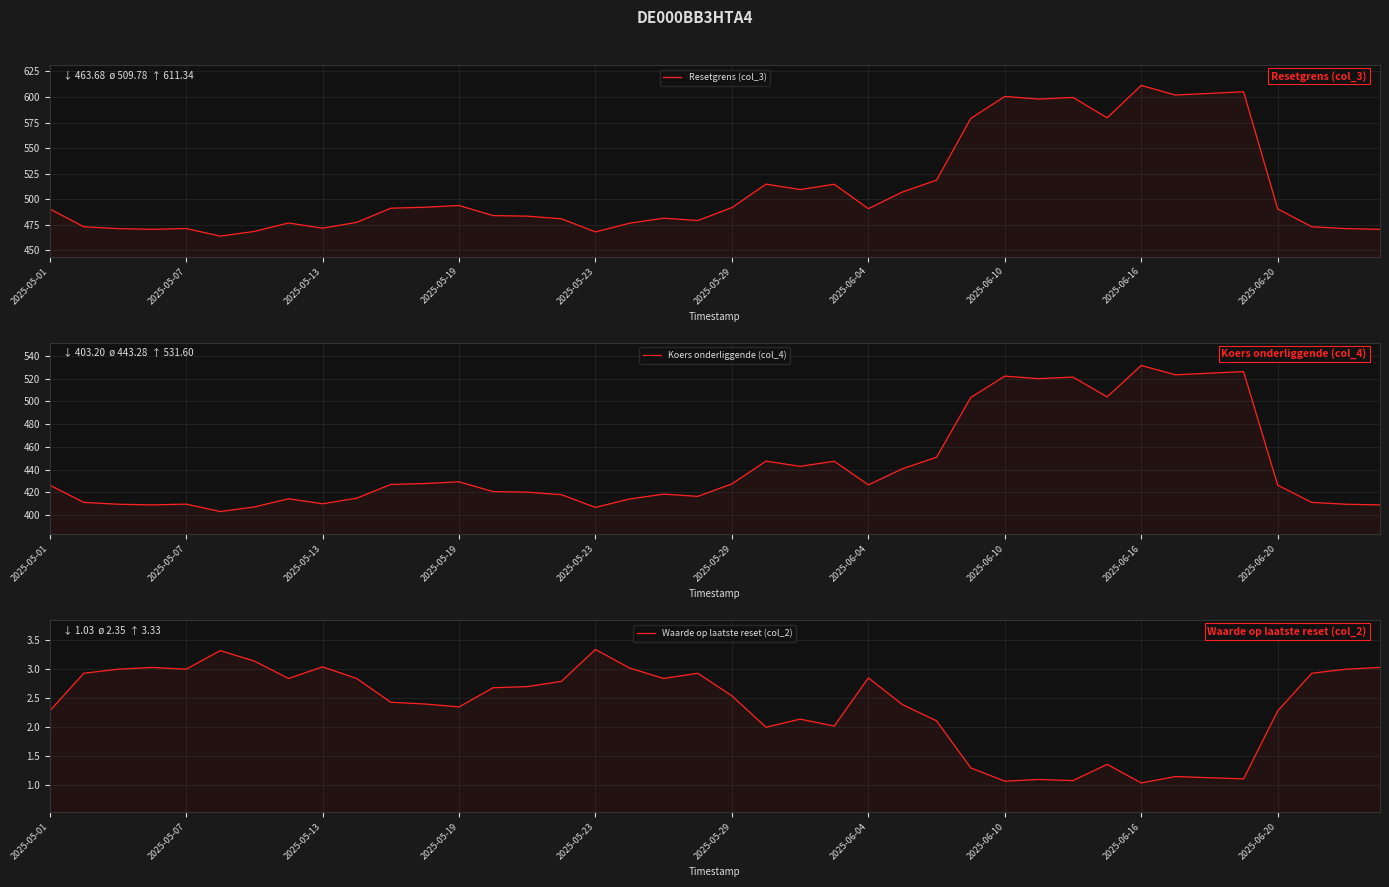

The Koers onderliggende (col_4) series shows 440.8 at 25. True or false?

True